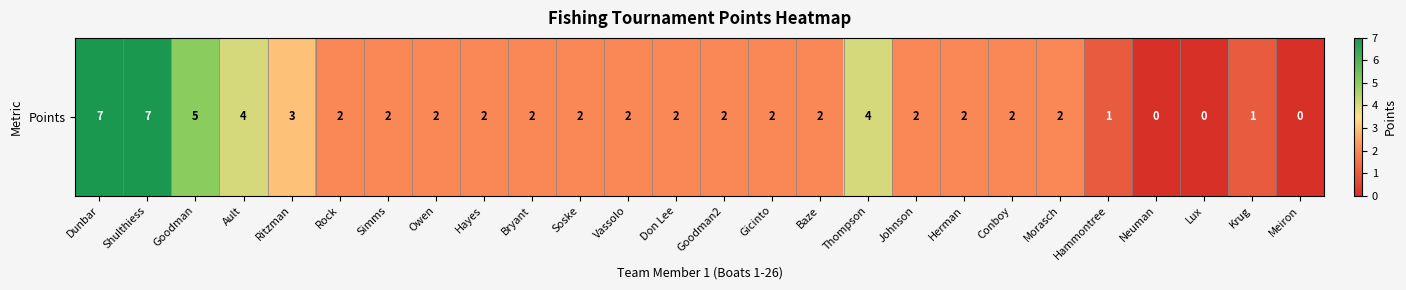

What is the change in value from Ault to Lux?

-4